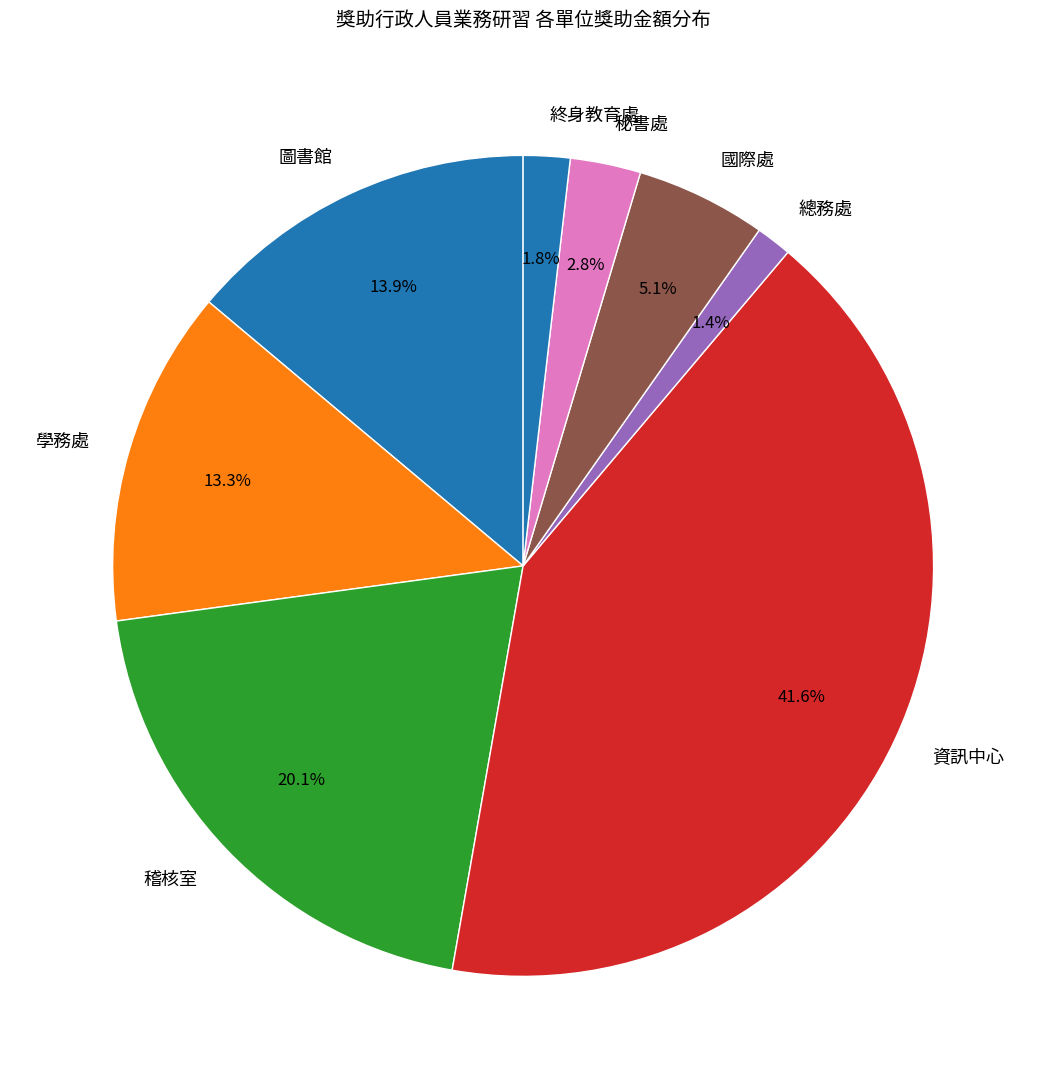

Is there a majority slice in this chart?

No